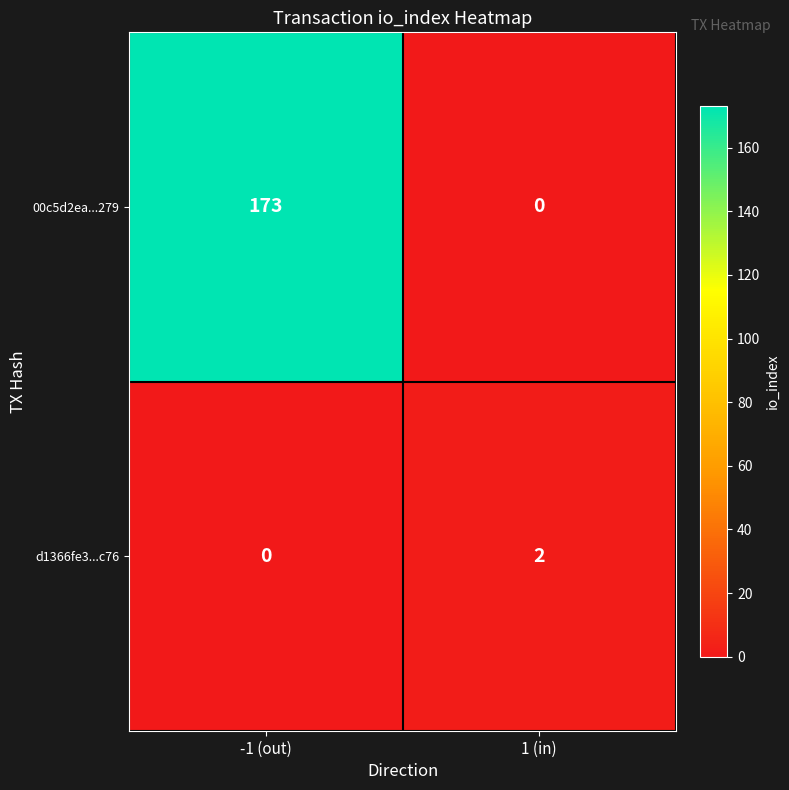

What is the maximum value for 00c5d2ea...279?

173